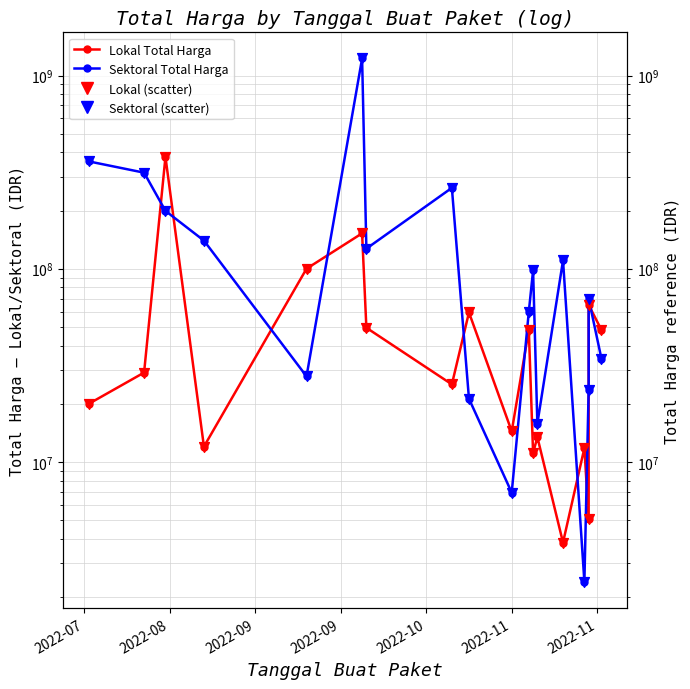

Which series contains the highest Y value?

Sektoral Total Harga